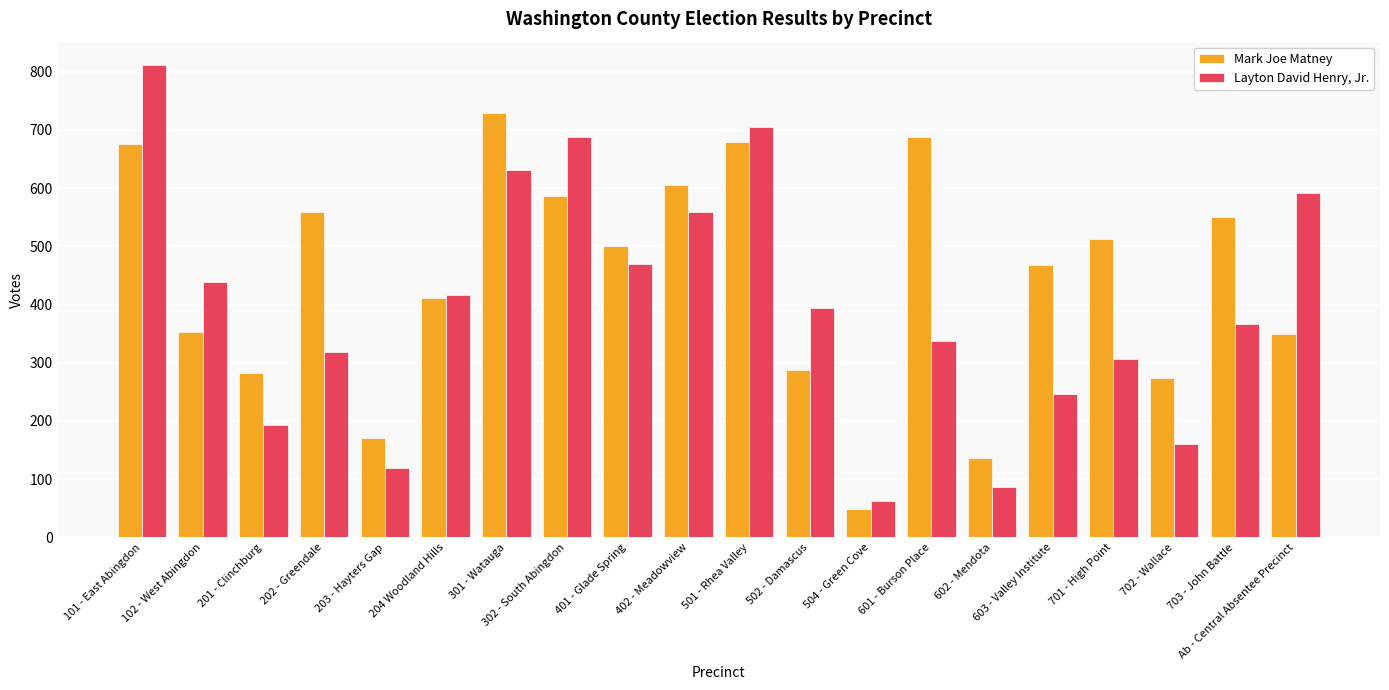

Reading left to right, transcribe all the data shown in this chart.

Mark Joe Matney: 675	353	282	559	170	412	729	587	500	605	679	287	48	687	137	468	512	274	550	349
Layton David Henry, Jr.: 811	439	193	319	119	416	631	688	469	559	705	394	63	337	87	246	307	161	366	592